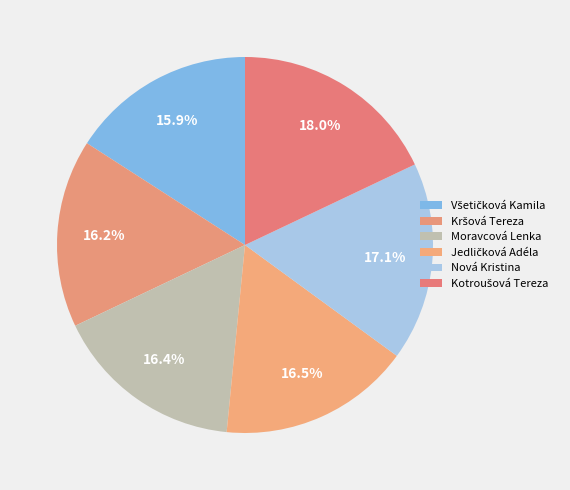

What is the total percentage of Kotroušová Tereza and Jedličková Adéla?

34.5%